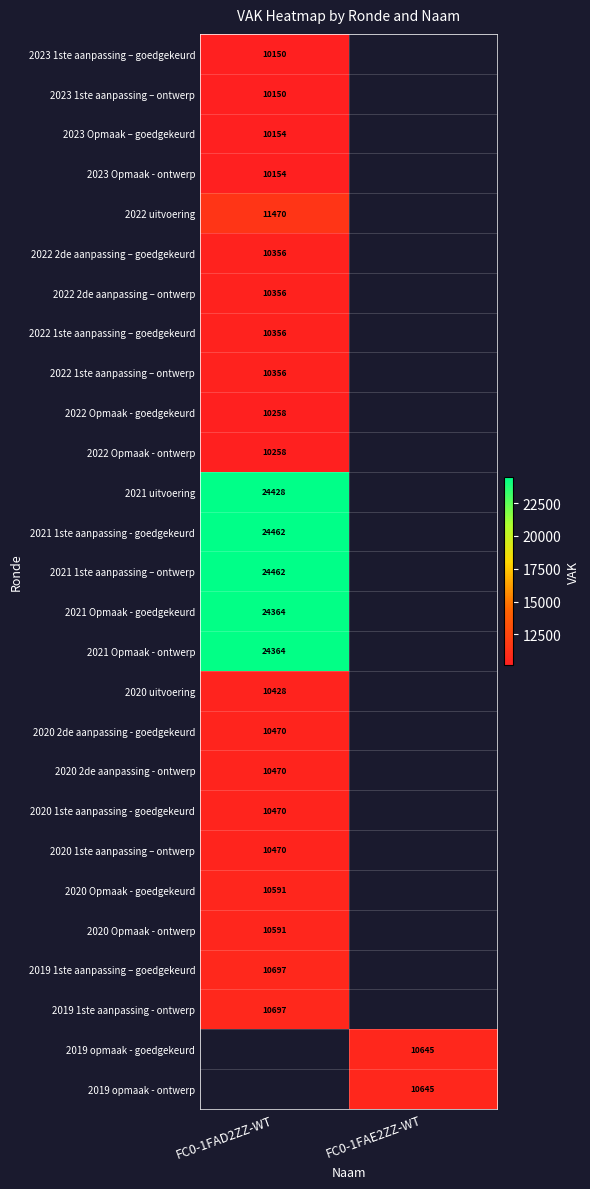

Is it true that 2021 Opmaak - goedgekeurd equals 35967 at FC0-1FAD2ZZ-WT?

False